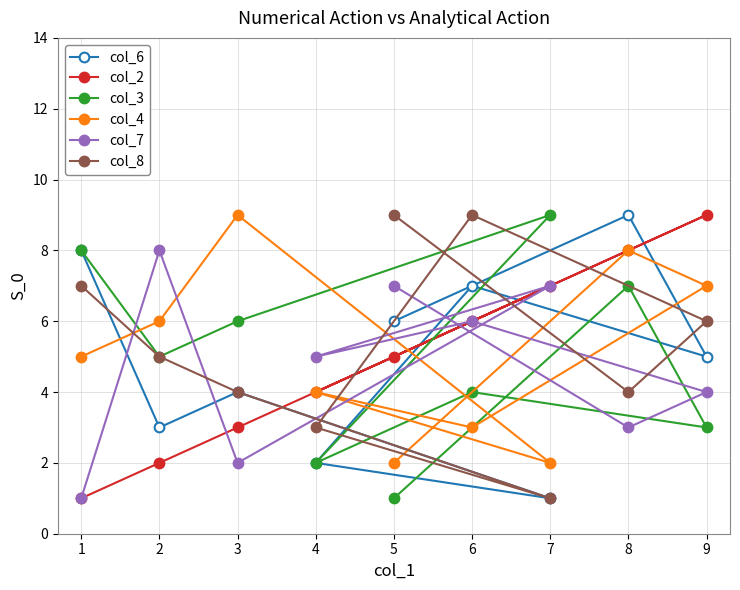

Where does the col_3 series first go above 5?

1